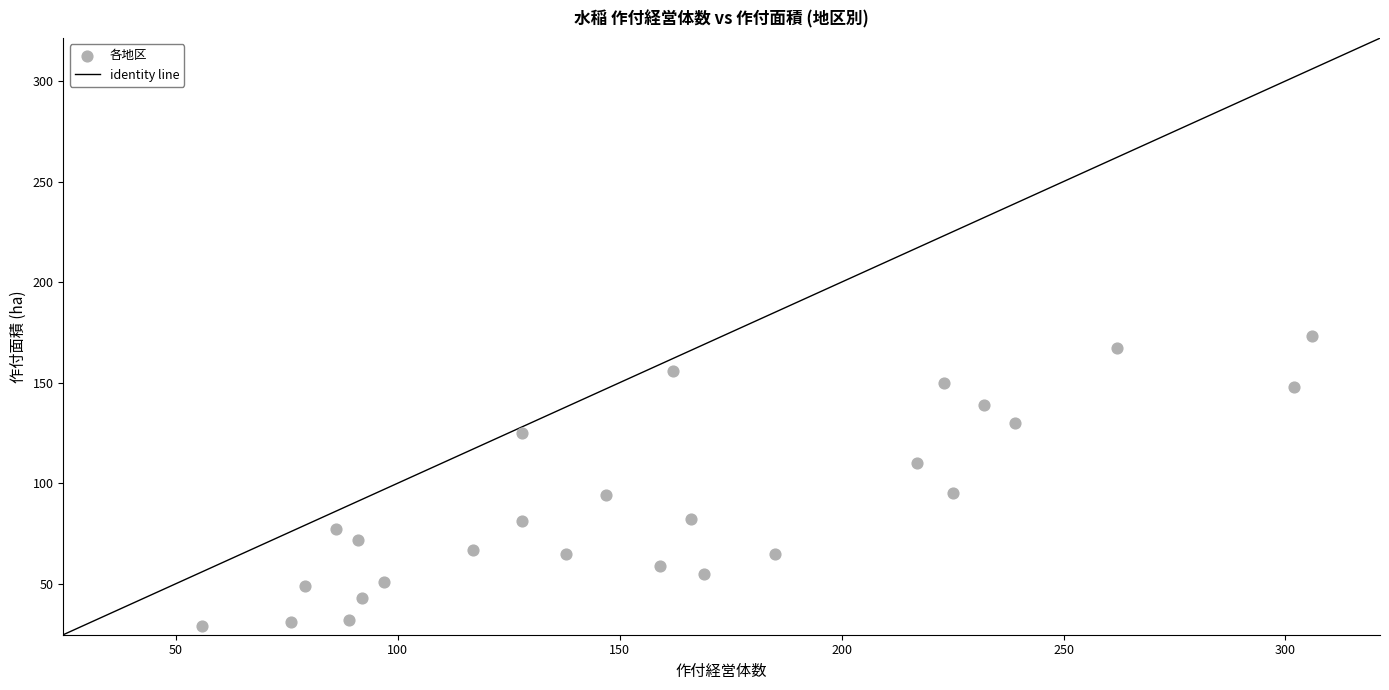

What is the range of Y values (max minus min)?

144